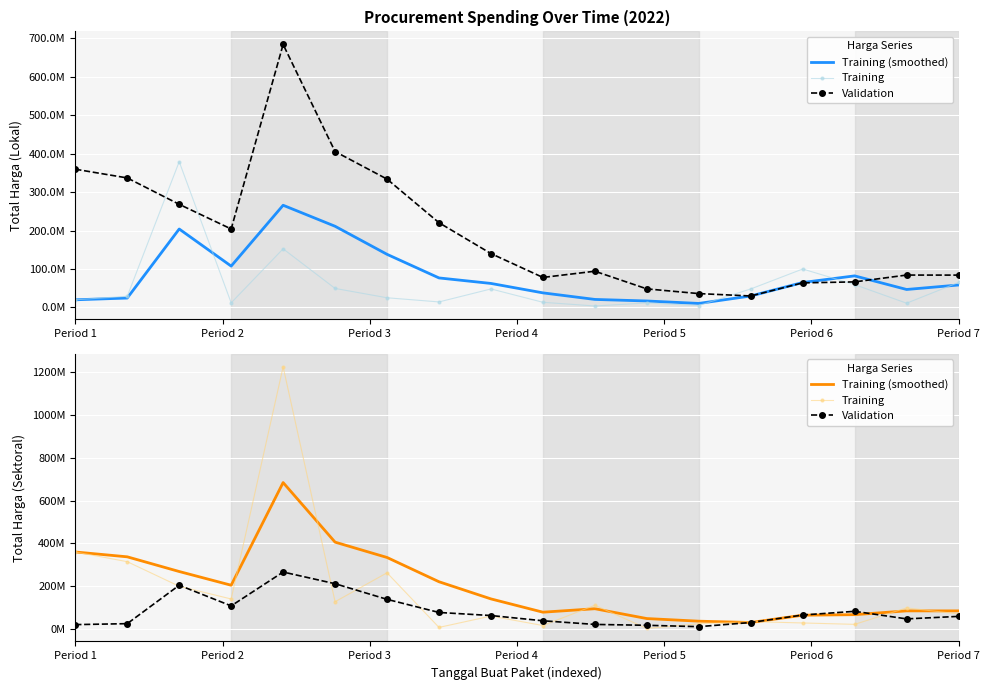

What position from the left is 8?

9